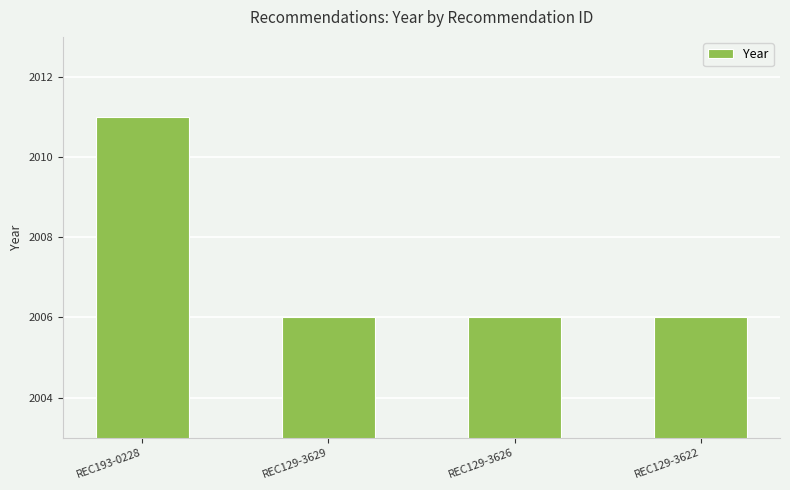

How many values are between 2006 and 2011?

4